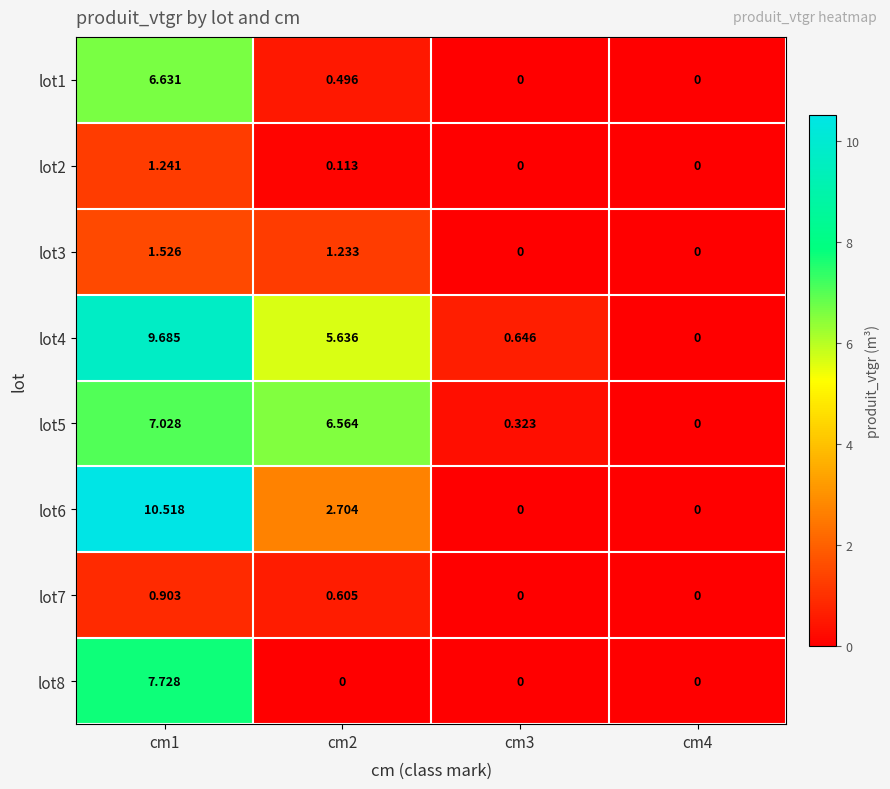

Reading right to left, list all the values displayed in this chart.

lot1: cm4=0.0	cm3=0.0	cm2=0.5	cm1=6.6
lot2: cm4=0.0	cm3=0.0	cm2=0.1	cm1=1.2
lot3: cm4=0.0	cm3=0.0	cm2=1.2	cm1=1.5
lot4: cm4=0.0	cm3=0.6	cm2=5.6	cm1=9.7
lot5: cm4=0.0	cm3=0.3	cm2=6.6	cm1=7.0
lot6: cm4=0.0	cm3=0.0	cm2=2.7	cm1=10.5
lot7: cm4=0.0	cm3=0.0	cm2=0.6	cm1=0.9
lot8: cm4=0.0	cm3=0.0	cm2=0.0	cm1=7.7